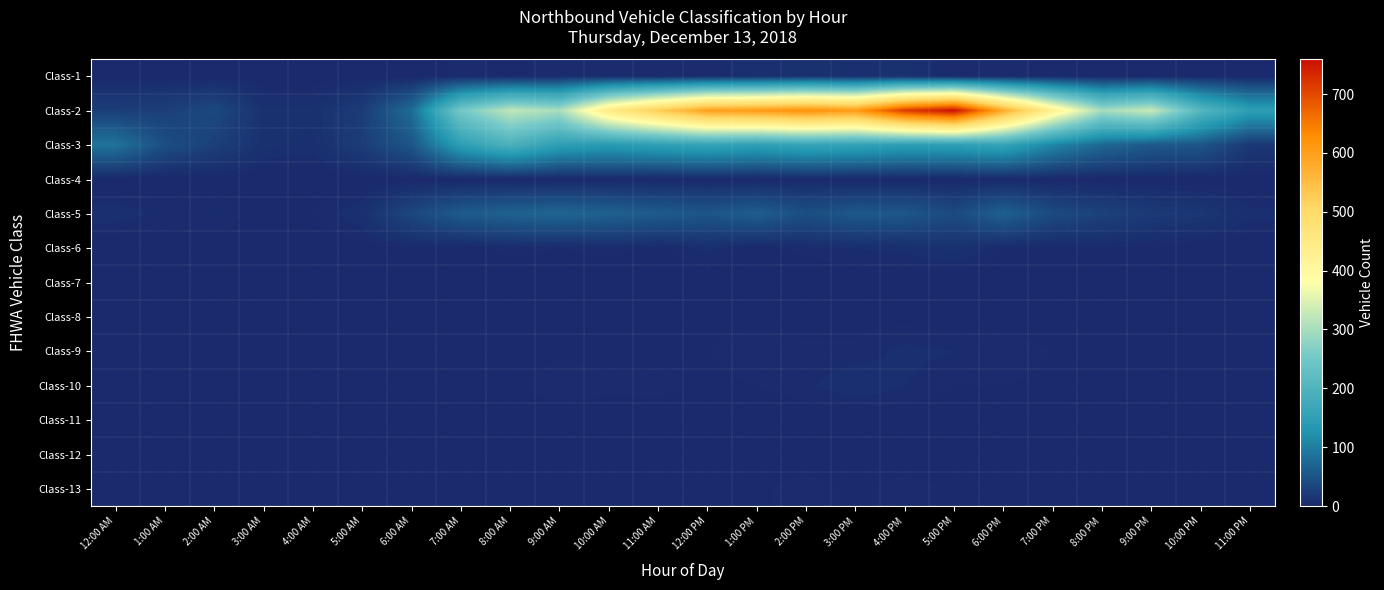

Which series has the largest total across all categories?

Class-2